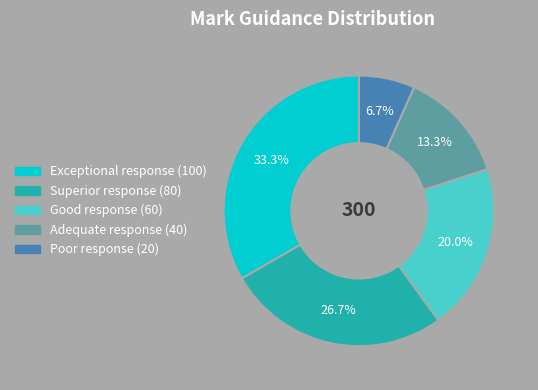

Does any single category account for the majority?

No